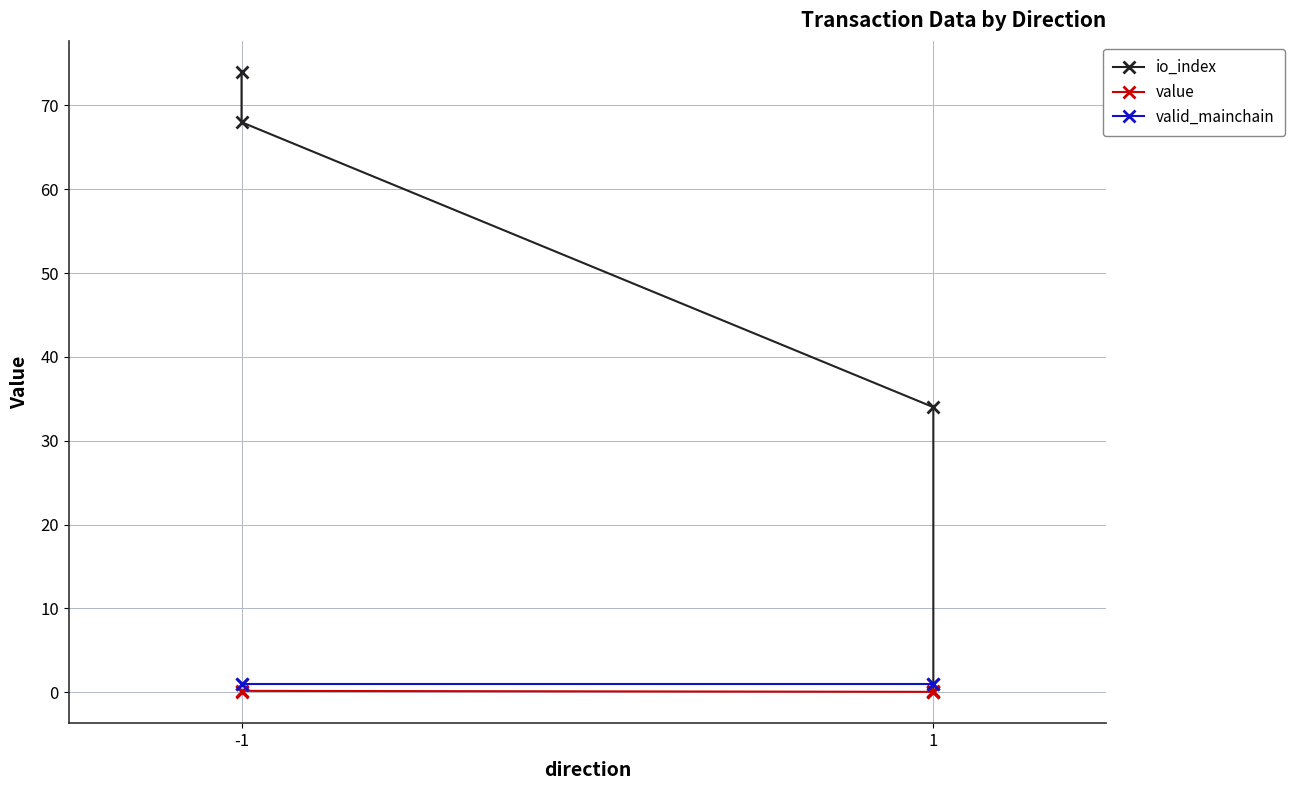

Which category has the lowest value in the value series?

-1